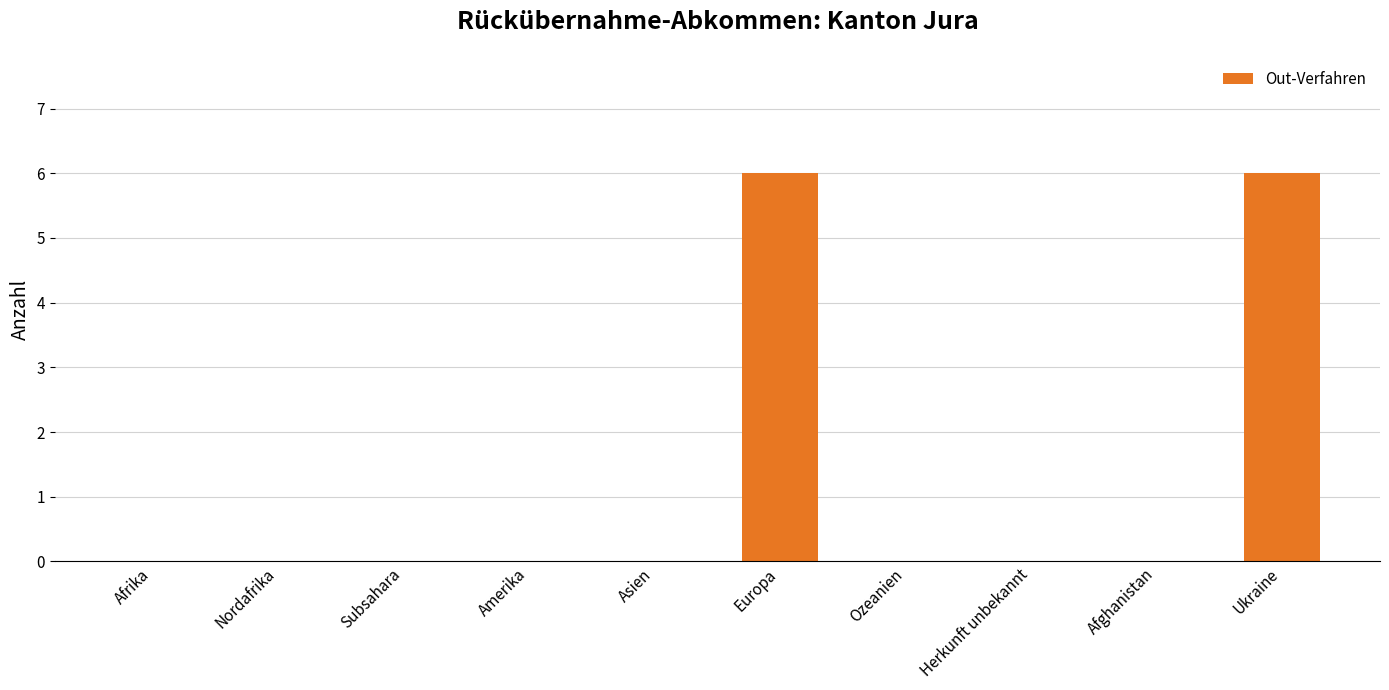

What is the greatest value displayed?

6